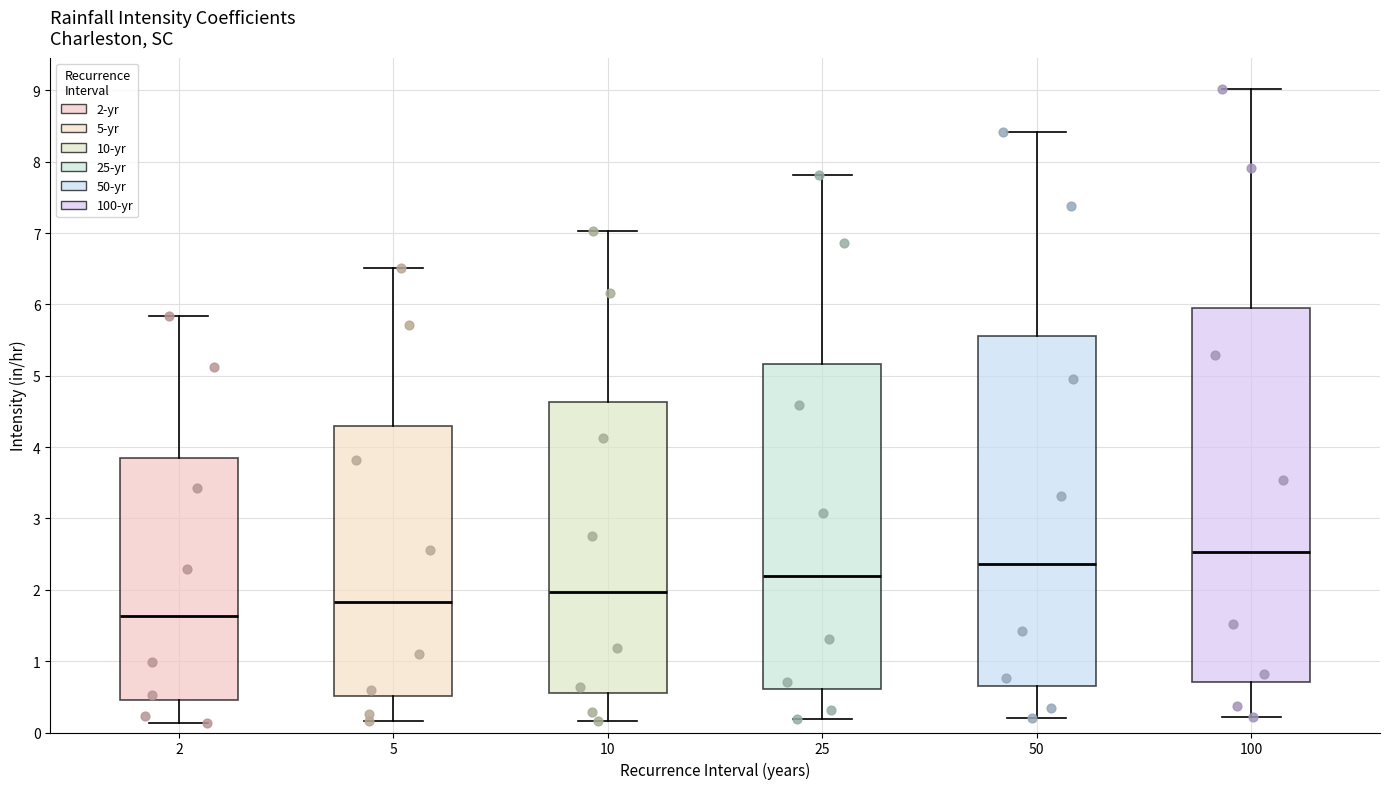

Reading left to right, transcribe this box plot: for each box, give where its median line is, the range the box spans, and where its two whiskers end, as read against the y-axis. The values are not printed on the chart, so give them approximately, as read against the axis.

2: median 1.6, box 0.5 to 3.9, whiskers 0.1 to 5.8
5: median 1.8, box 0.5 to 4.3, whiskers 0.2 to 6.5
10: median 2.0, box 0.5 to 4.6, whiskers 0.2 to 7.0
25: median 2.2, box 0.6 to 5.2, whiskers 0.2 to 7.8
50: median 2.4, box 0.7 to 5.6, whiskers 0.2 to 8.4
100: median 2.5, box 0.7 to 6.0, whiskers 0.2 to 9.0